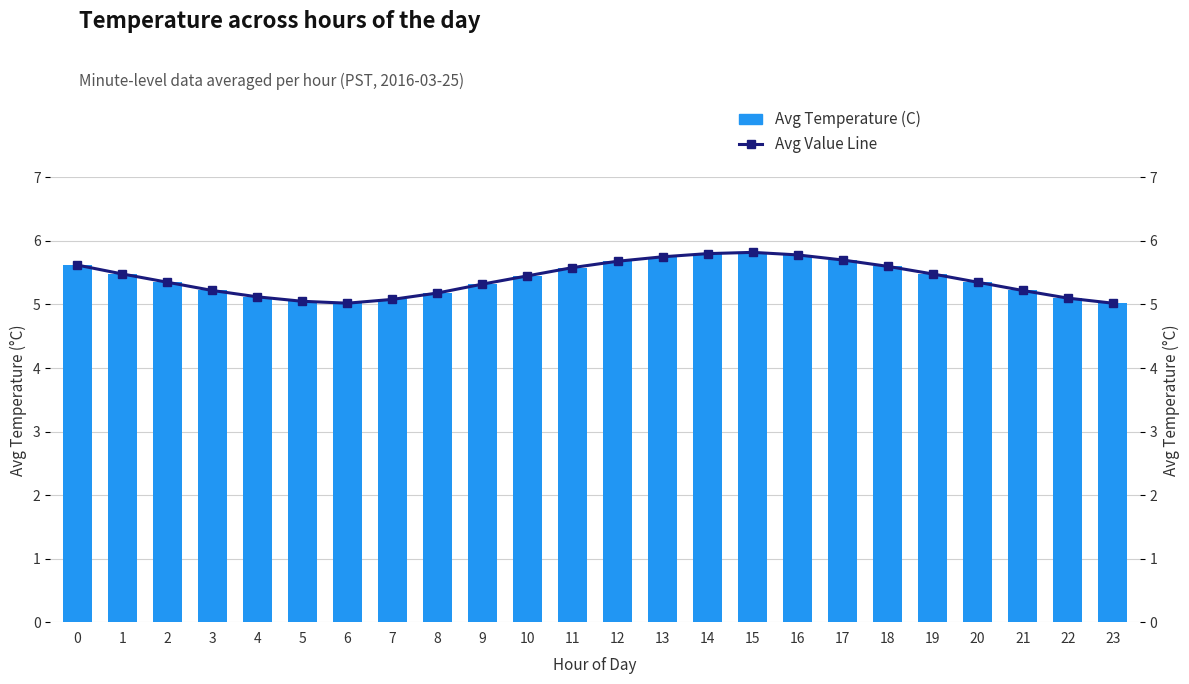

What is the value of the Avg Value Line bar at the 1st from the left?

5.6